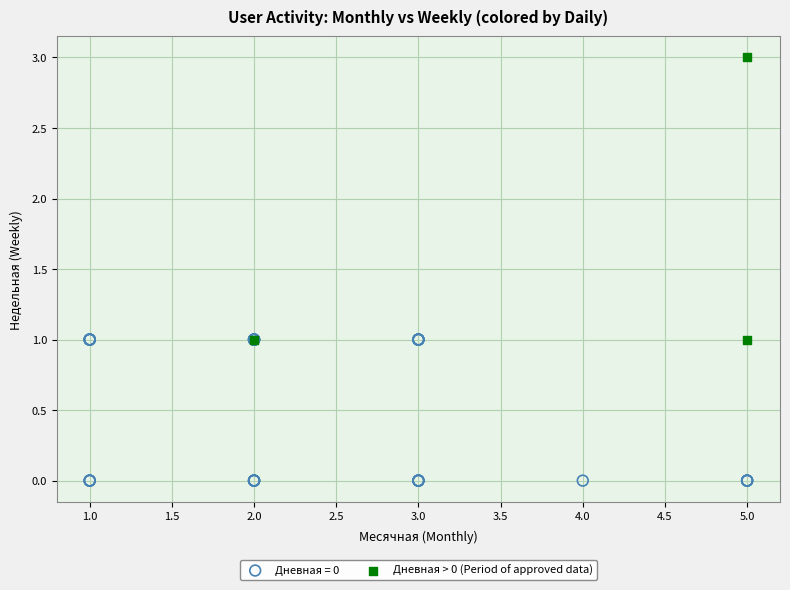

Which series contains the highest Y value?

Дневная > 0 (Period of approved data)